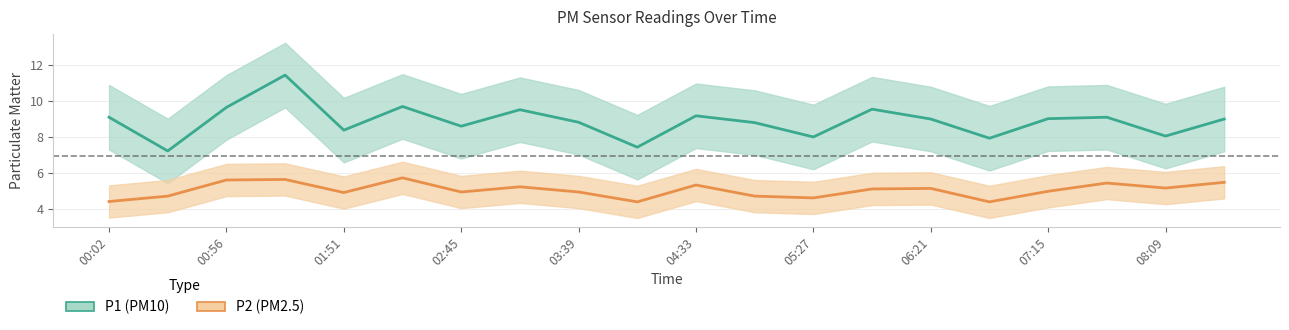

What is the average value of the P2 series?

5.0